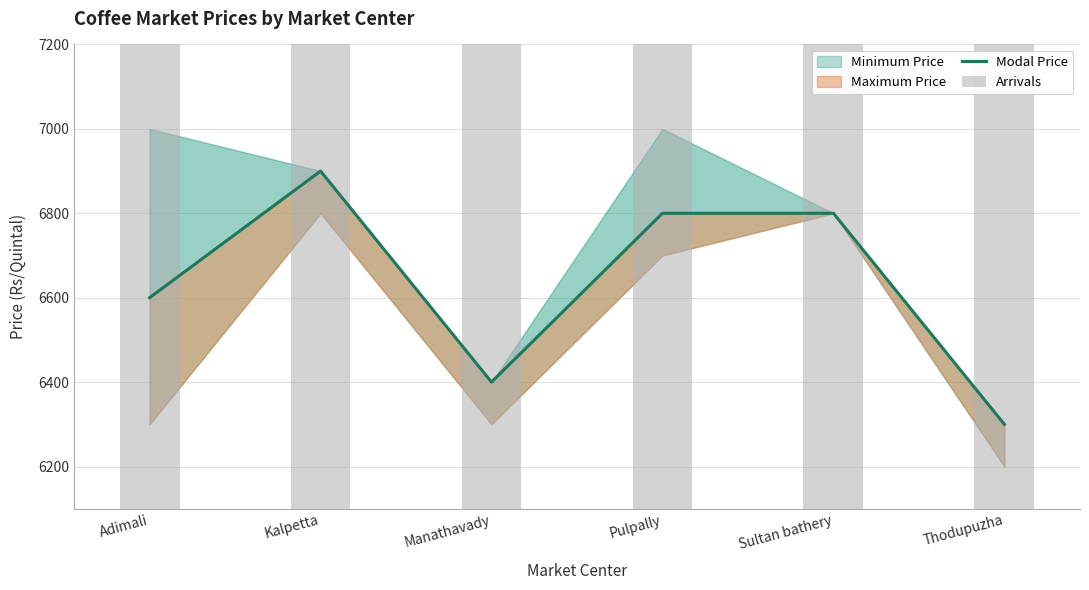

The Modal Price series shows 6800 at Sultan bathery. True or false?

True